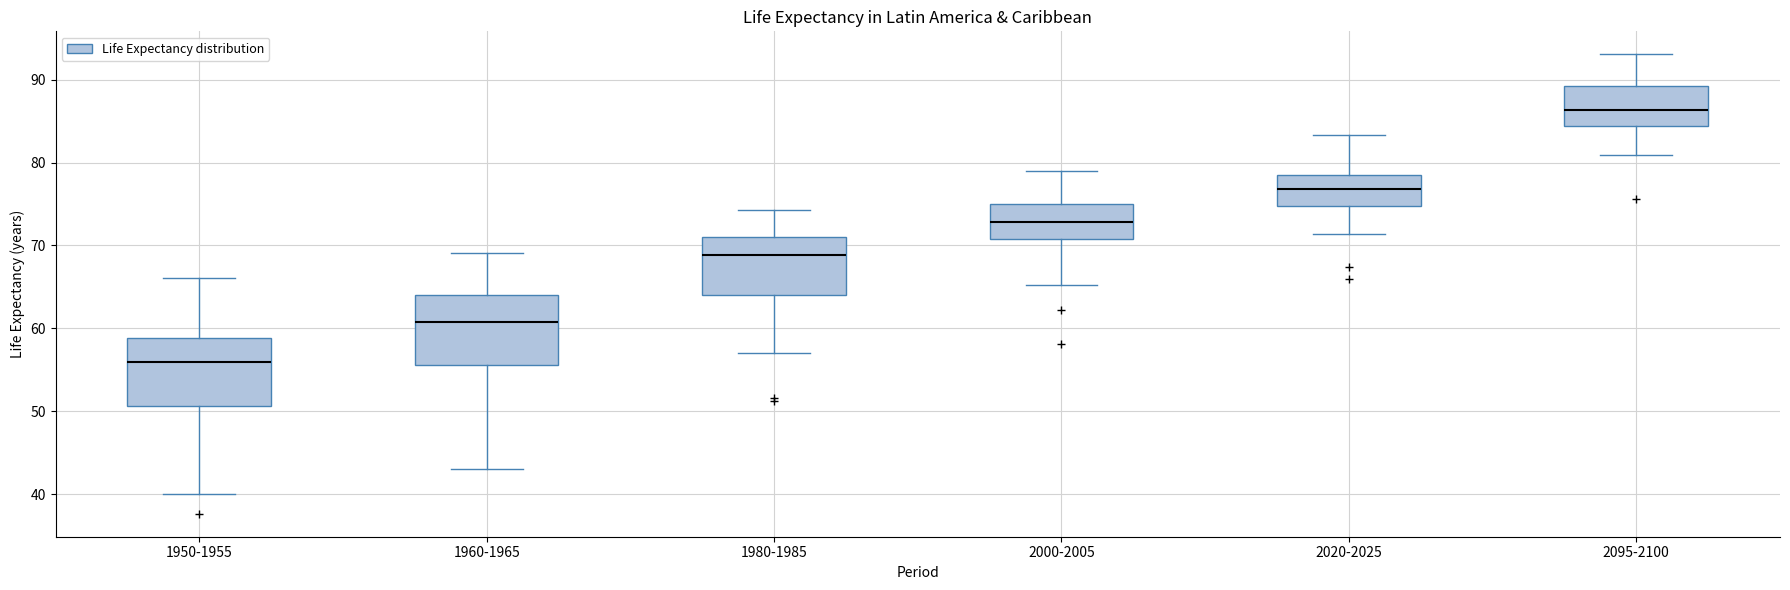

Where is the lower edge of the box for 2095-2100 on the y-axis? The values are not printed on the chart, so give them approximately, as read against the axis.

84